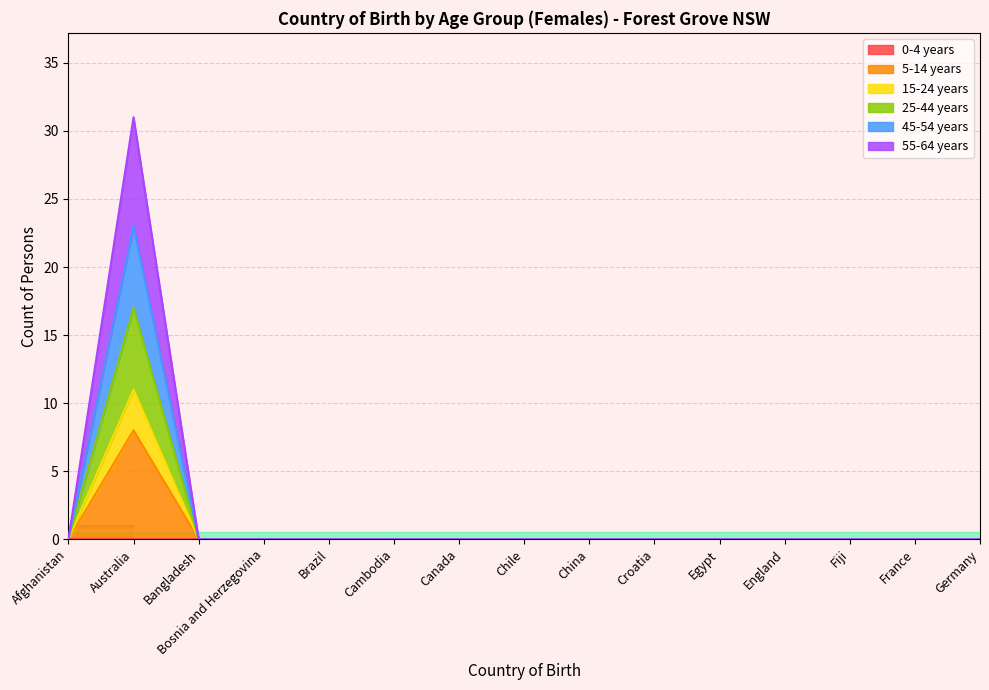

What position from the left is Egypt?

11